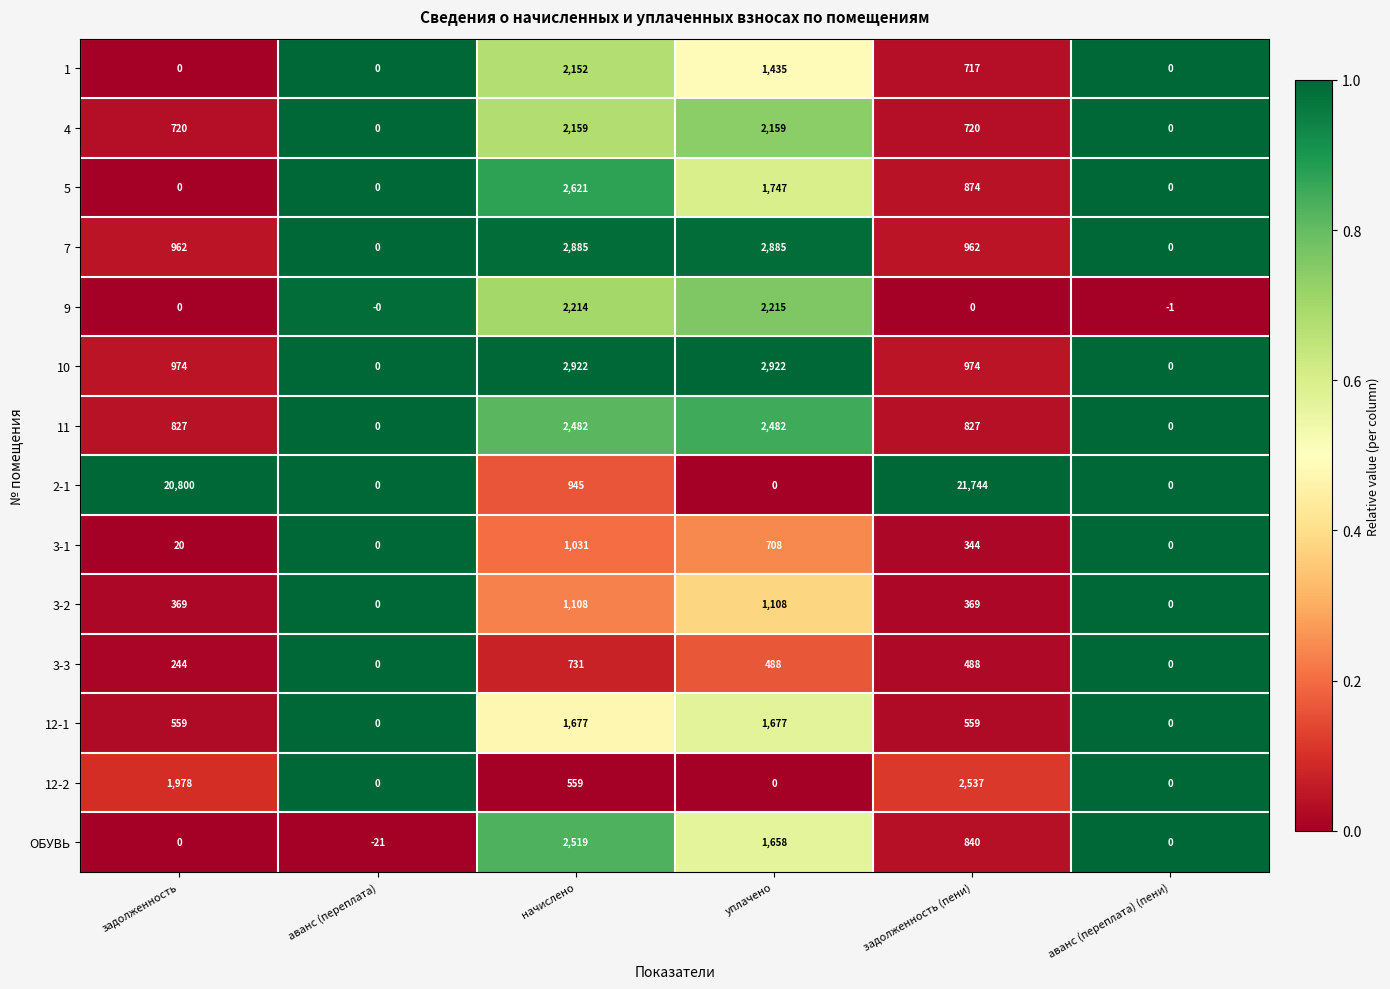

List the series in order of their peak value, lowest first.

3-3, 3-1, 3-2, 12-1, 1, 4, 9, 11, ОБУВЬ, 12-2, 5, 7, 10, 2-1